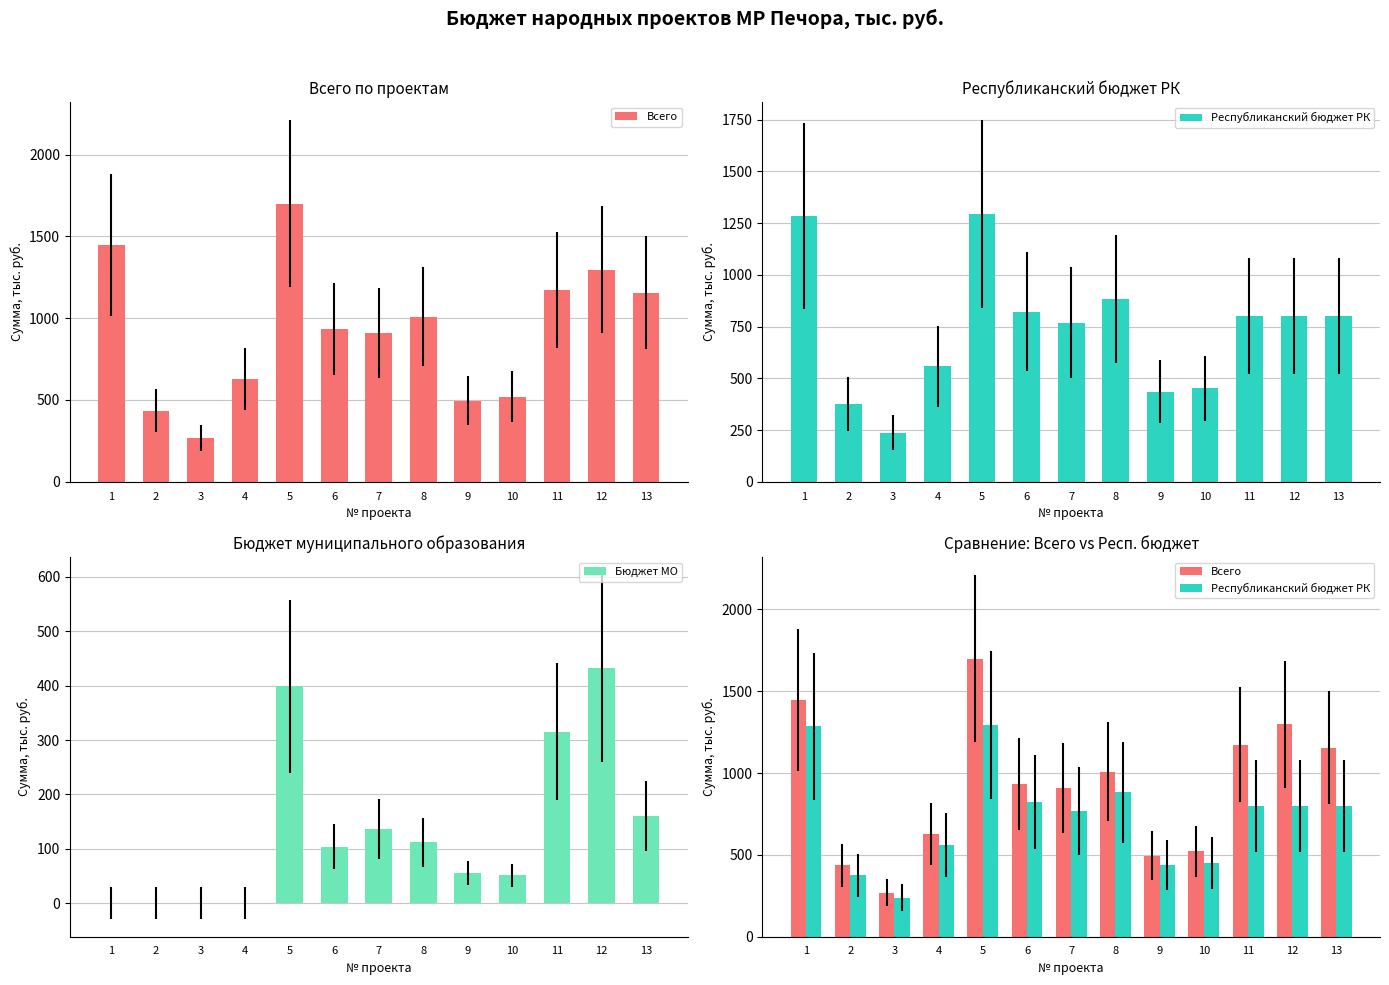

Between 11 and 12, which series saw the biggest shift?

Всего